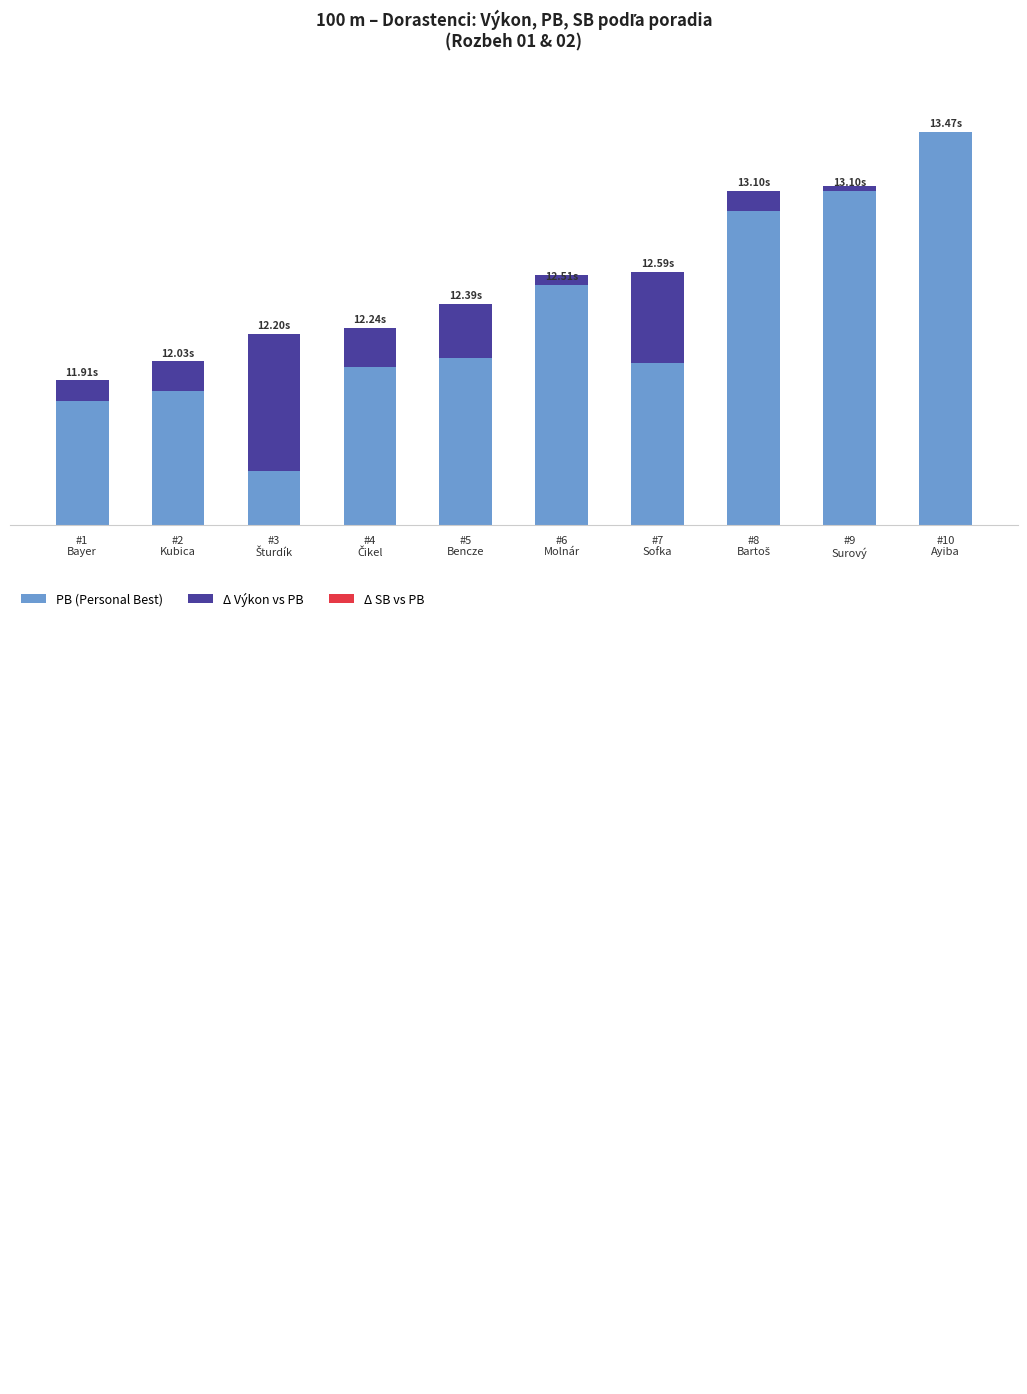

At how many categories does at least one series exceed 5?

10